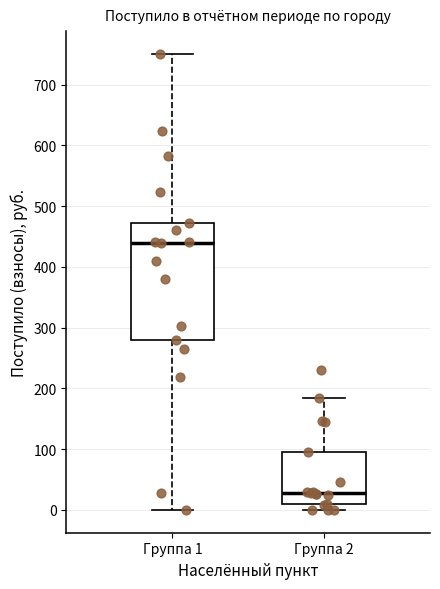

Where does the upper whisker of the box for Группа 2 end on the y-axis? The values are not printed on the chart, so give them approximately, as read against the axis.

180